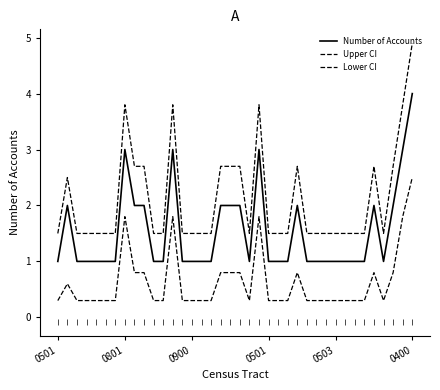

True or false: Upper CI and Number of Accounts intersect in this chart.

False